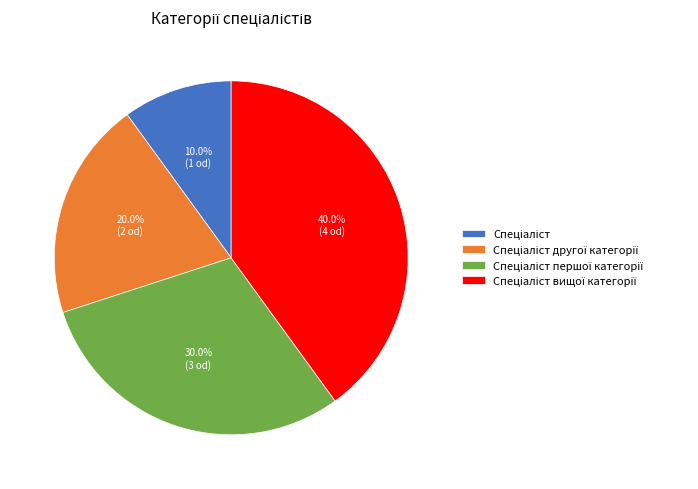

How many slices are in this pie chart?

4